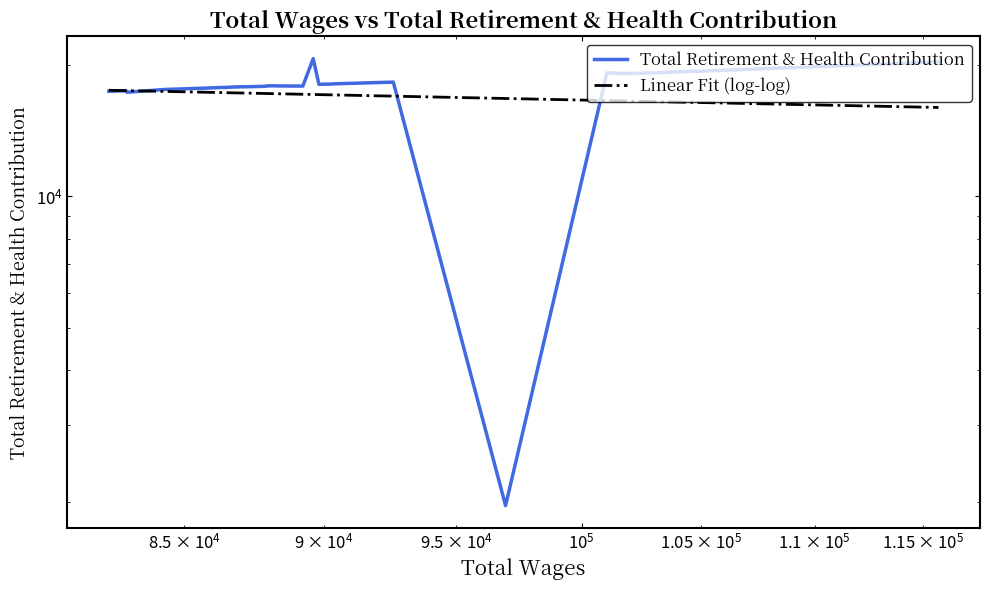

How many intersections are there between Total Retirement & Health Contribution and Linear Fit (log-log)?

3